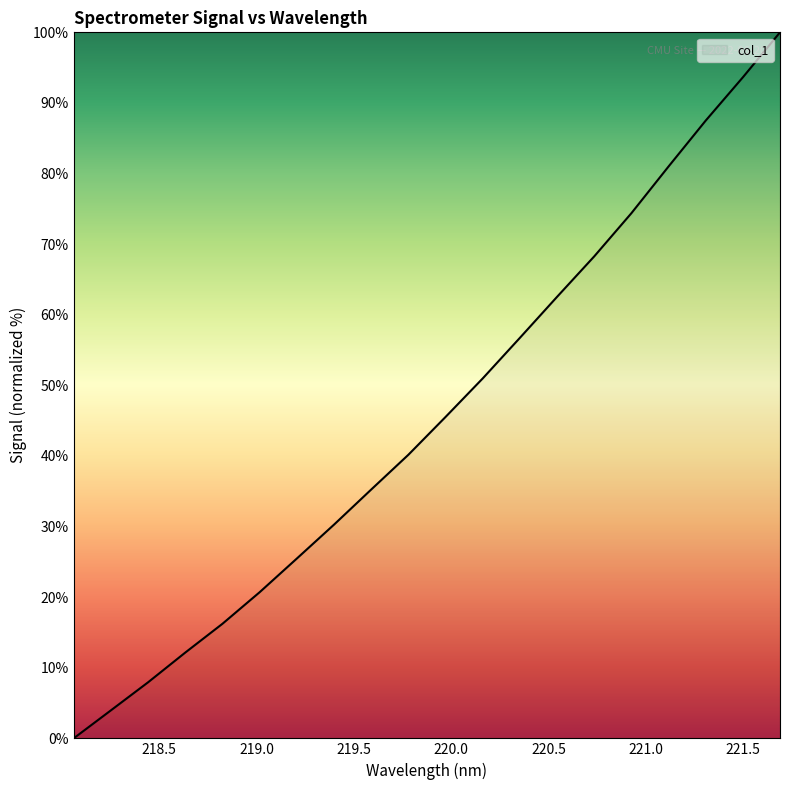

What is the greatest value displayed?

100.0